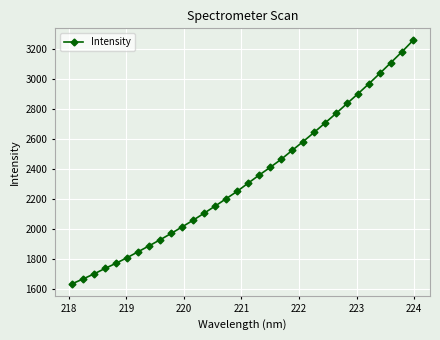

True or false: the data has more than 2 interior local peaks.

False